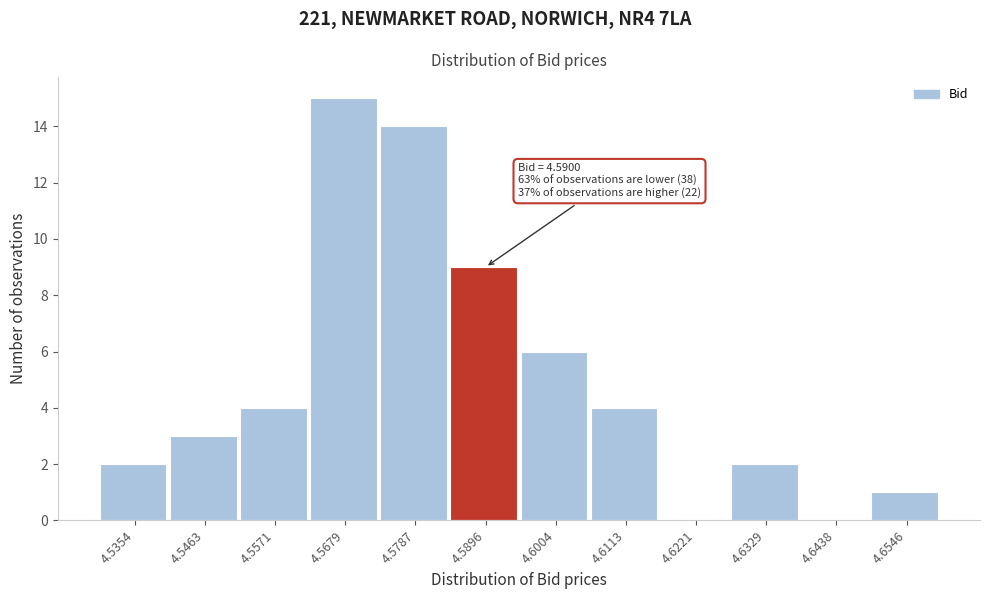

Over which range of the x-axis is the bar tallest?

4.562 to 4.574